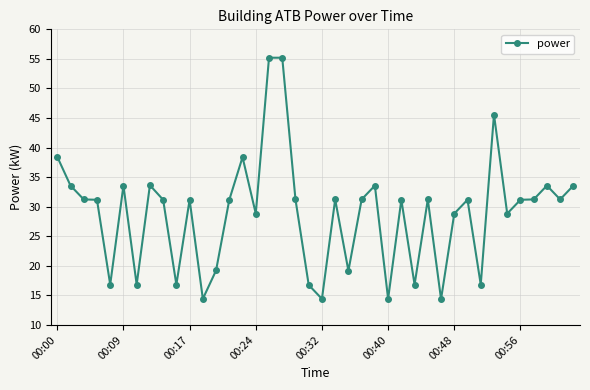

What is the sum of all values?

1154.4